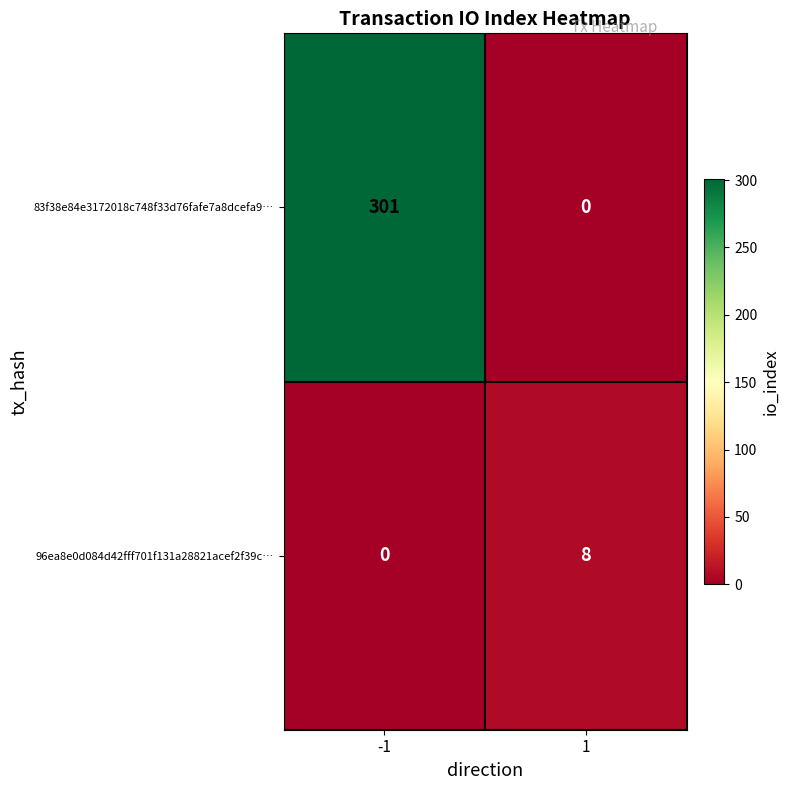

What is the total value across all series at -1?

301